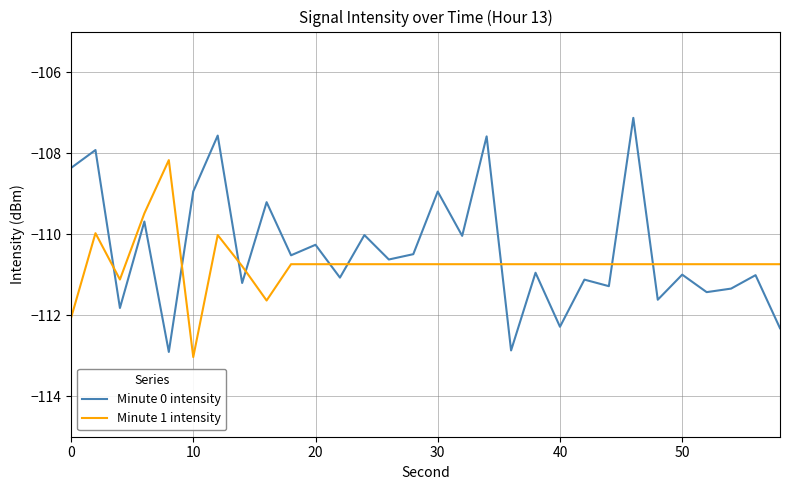

Does the chart display data point markers on the line(s)?

No